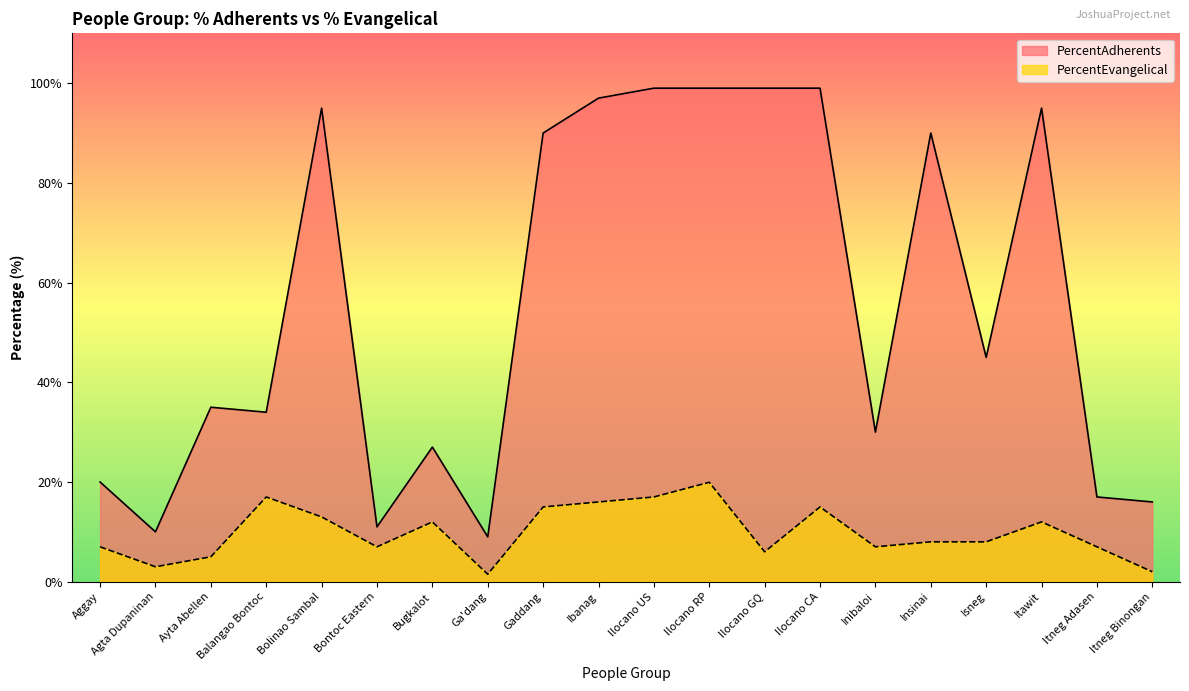

What is the difference between the second highest and second lowest values in the PercentEvangelical series?

15.0